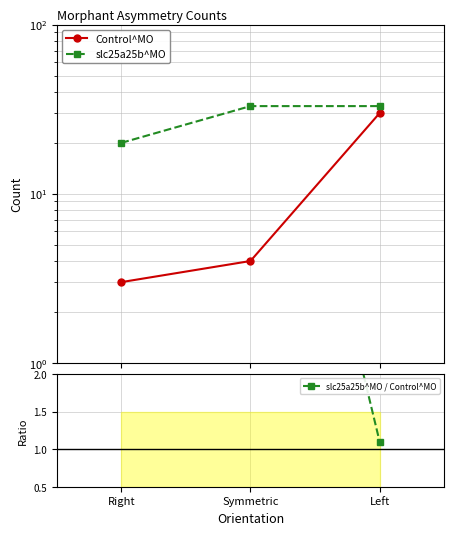

How many data points in Control^MO are above 4?

1